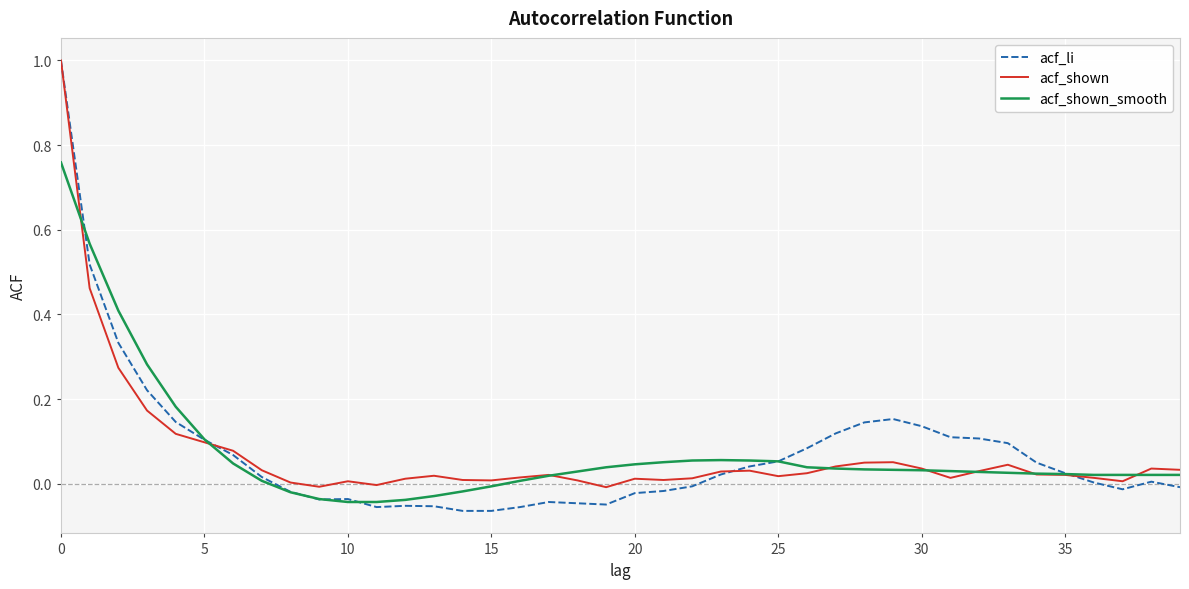

What is the maximum value shown in the chart?

1.0